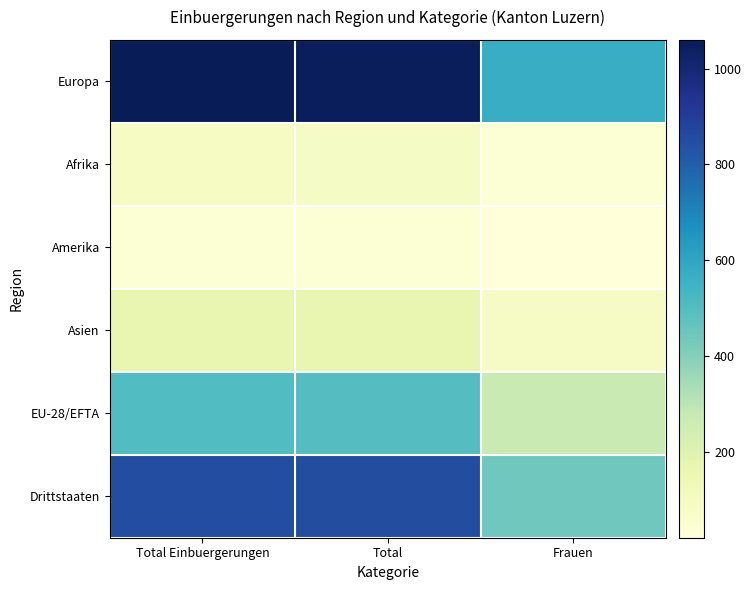

Between Total and Total Einbuergerungen, which is larger?

Total Einbuergerungen